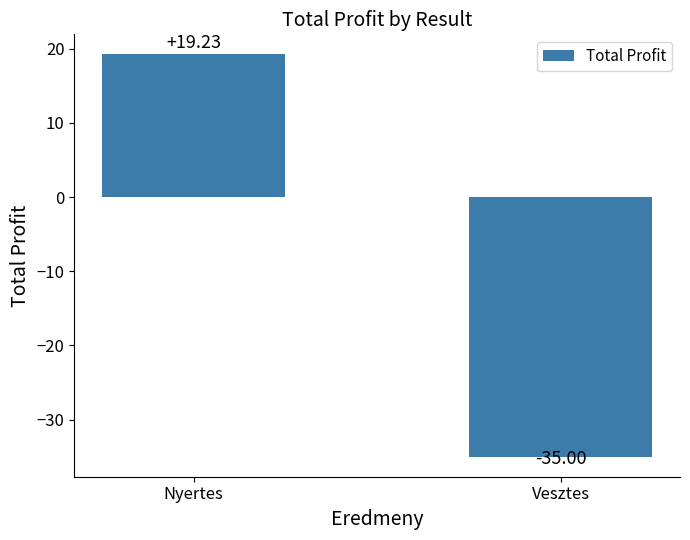

What is the value of the 1st bar from the left?

19.2